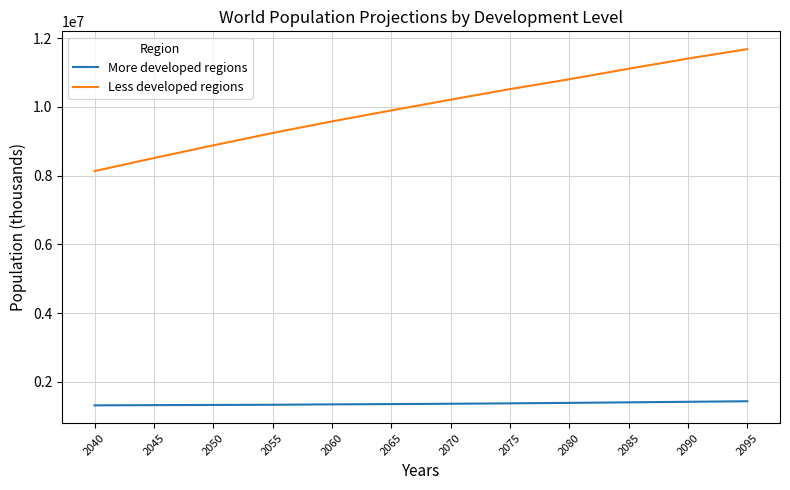

Rank the series by their maximum value, from lowest to highest.

More developed regions, Less developed regions